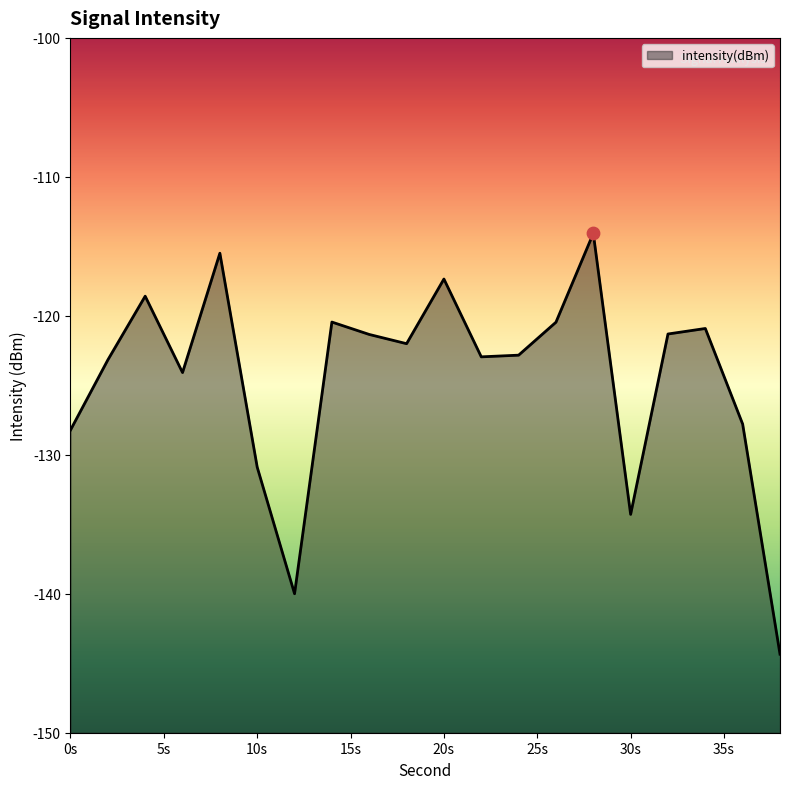

What is the change in value from 0 to 38?

-16.1